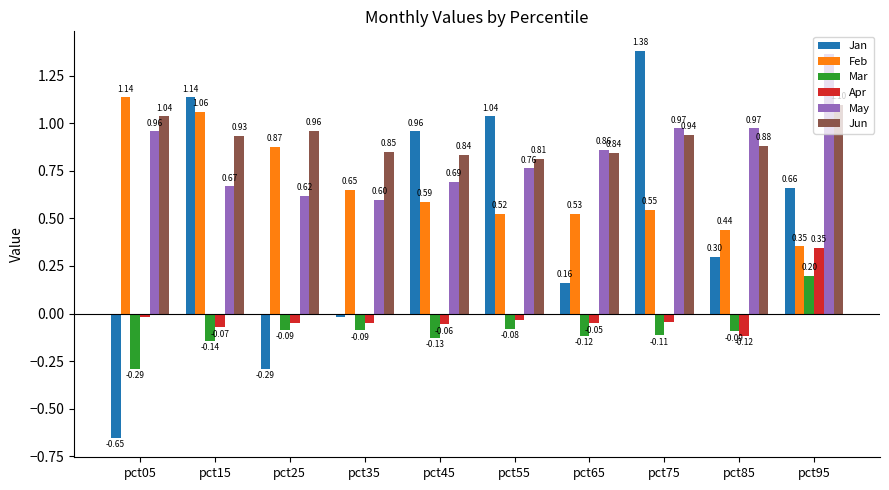

What is the sum of the Mar values at pct35 and pct95?

0.1